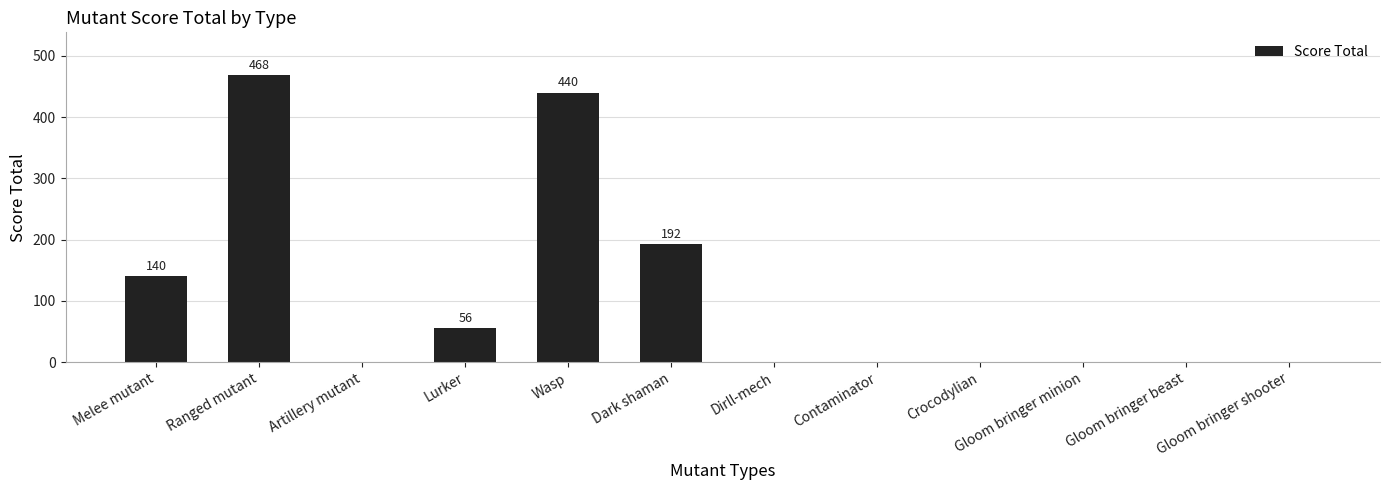

Where is the data nearest to the value 234?

Dark shaman